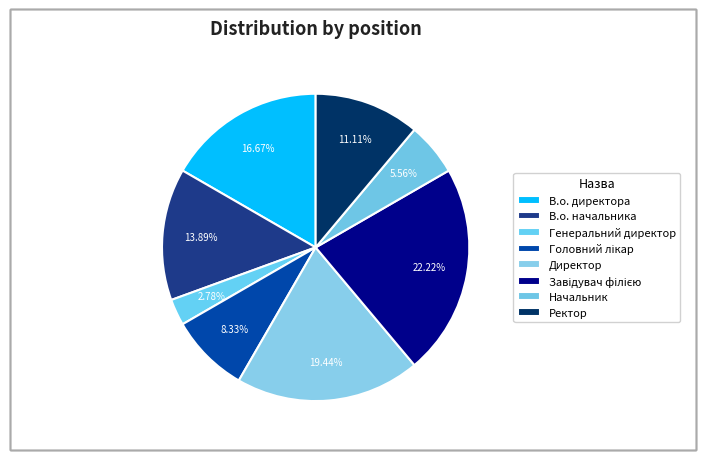

How many segments does this pie chart have?

8